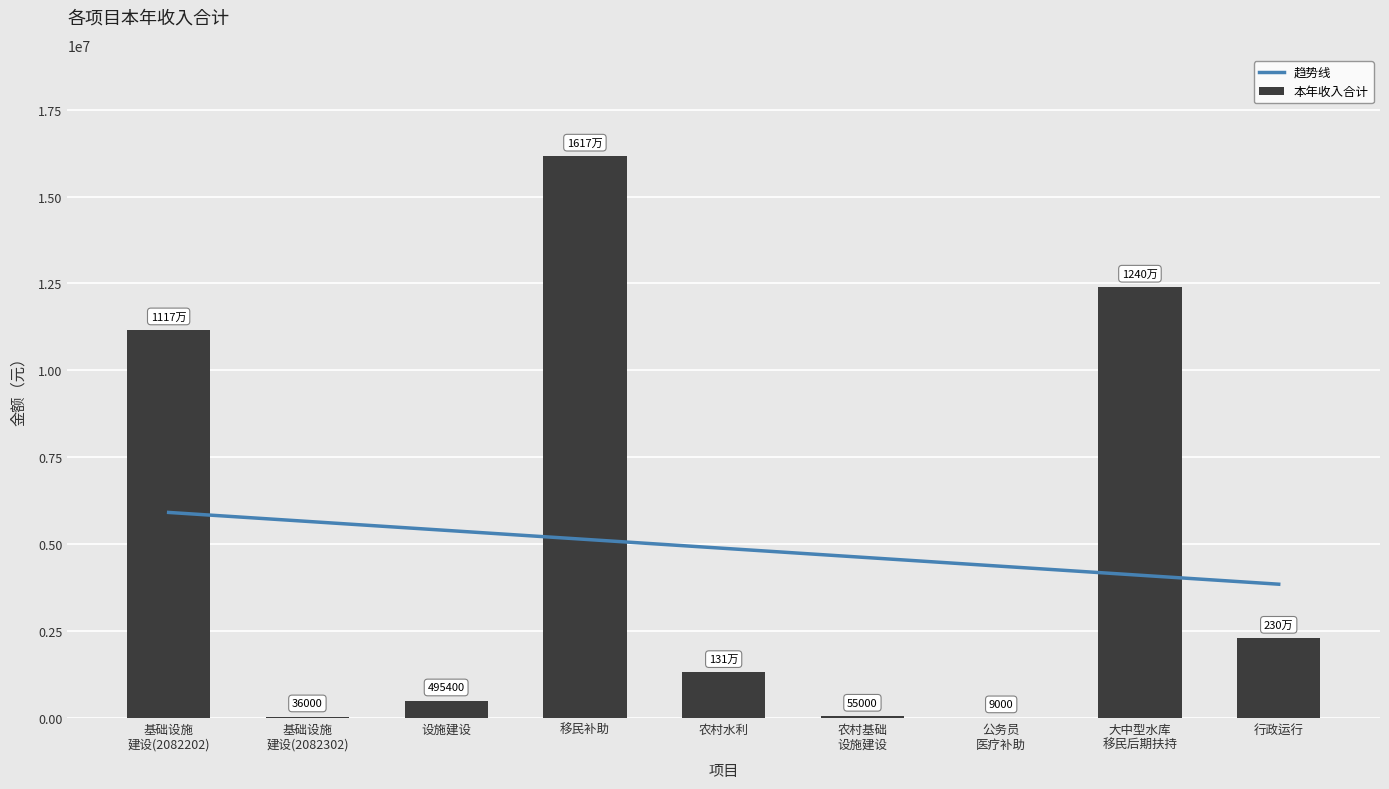

How many values in the 本年收入合计 series exceed 1310398?

5